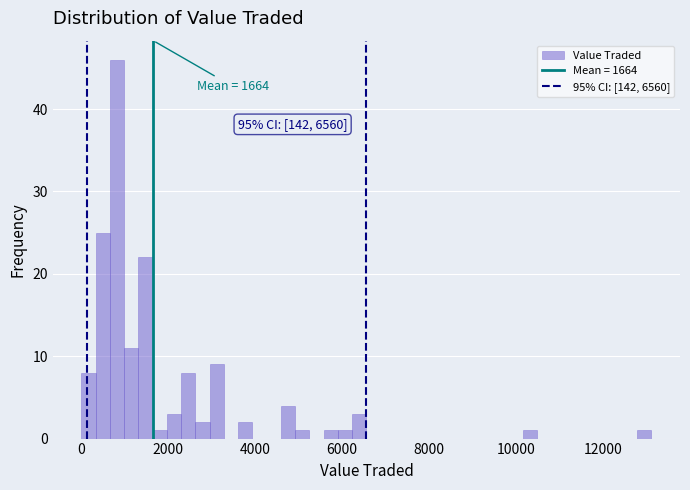

Read against the x-axis, roughly where is the centre of the tallest bar?

800